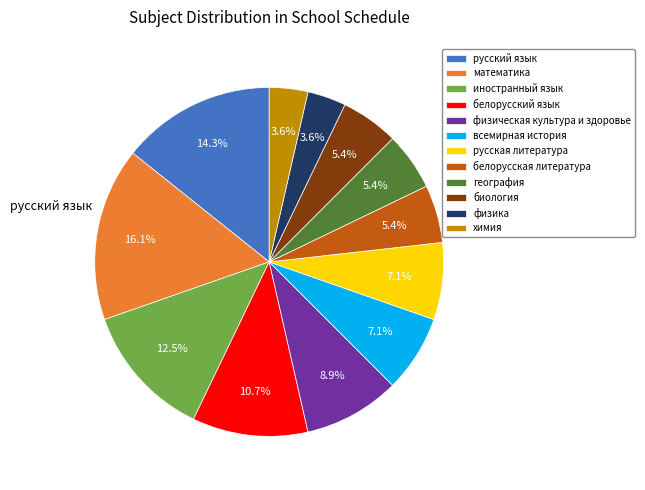

Is there any slice that represents more than half of the pie?

No